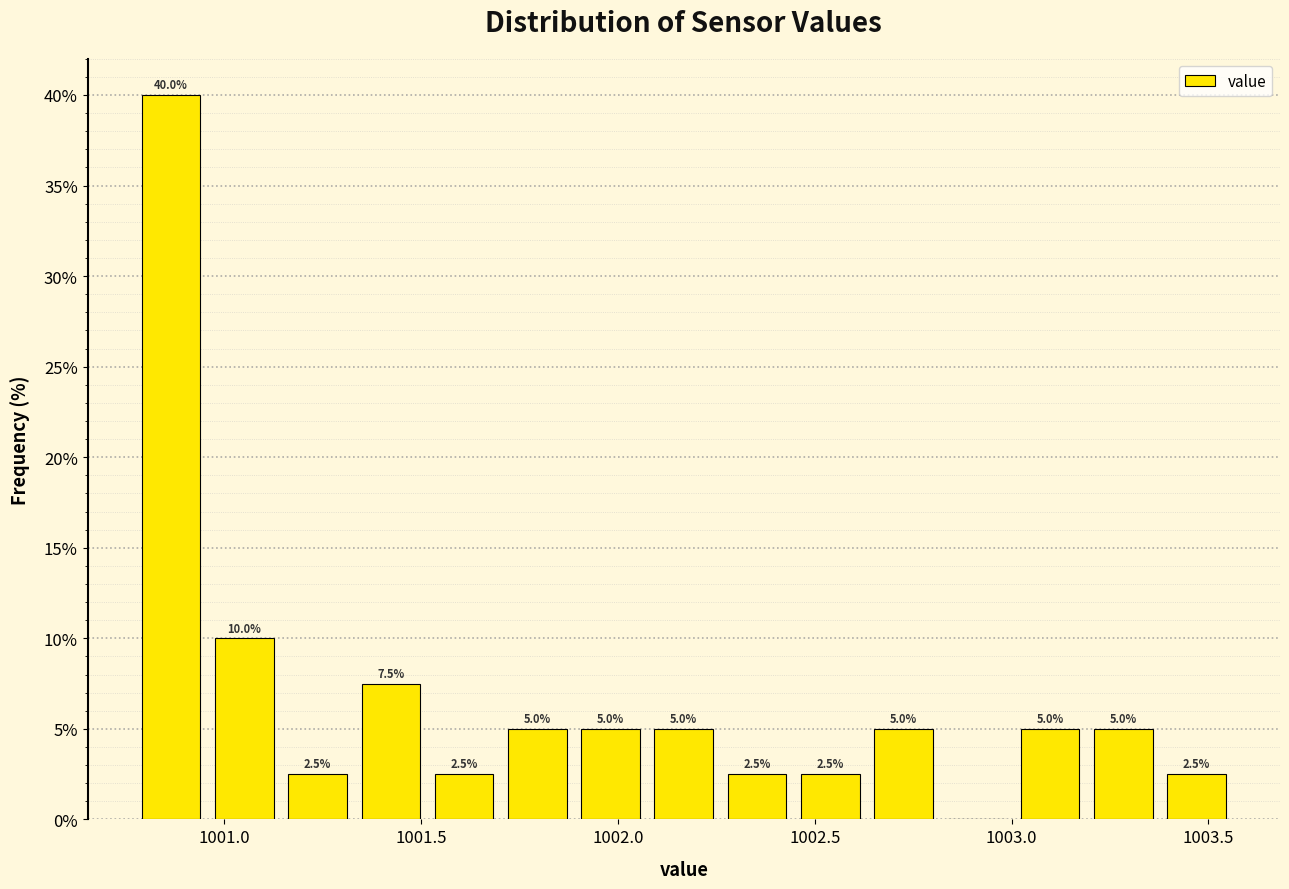

Around what value on the x-axis is the tallest bar? Give the approximate position of its centre, as read against the axis.

1000.85